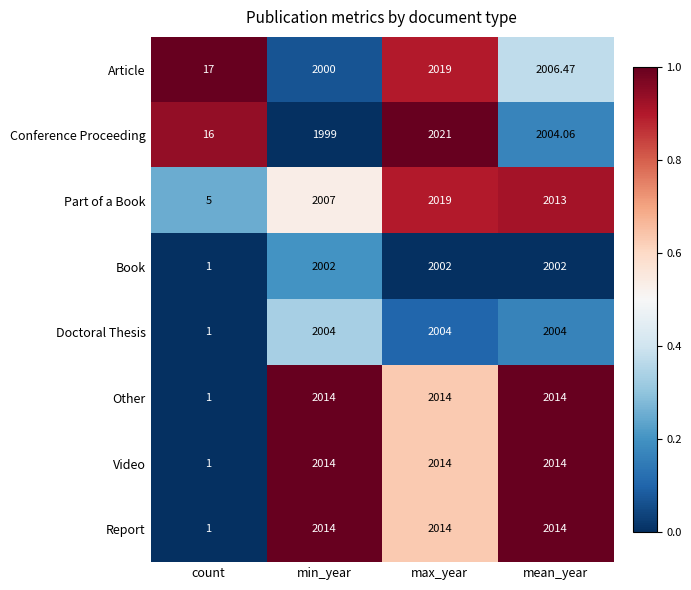

Is the value of Doctoral Thesis at count greater than the value of Part of a Book at max_year?

No